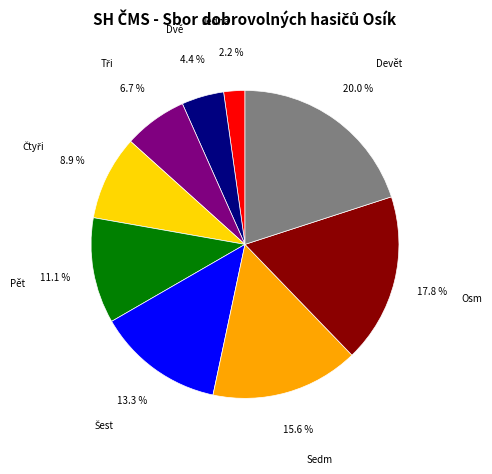

What is the ratio of the value at Jedna to the value at Dvě?

0.5